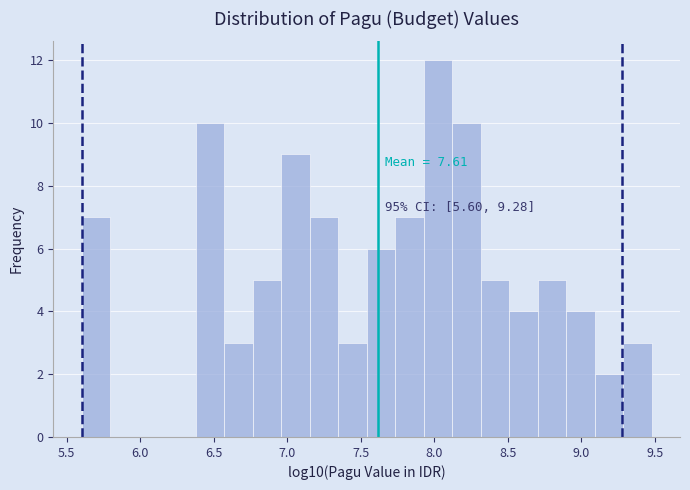

Read against the x-axis, roughly where is the centre of the tallest bar?

8.00